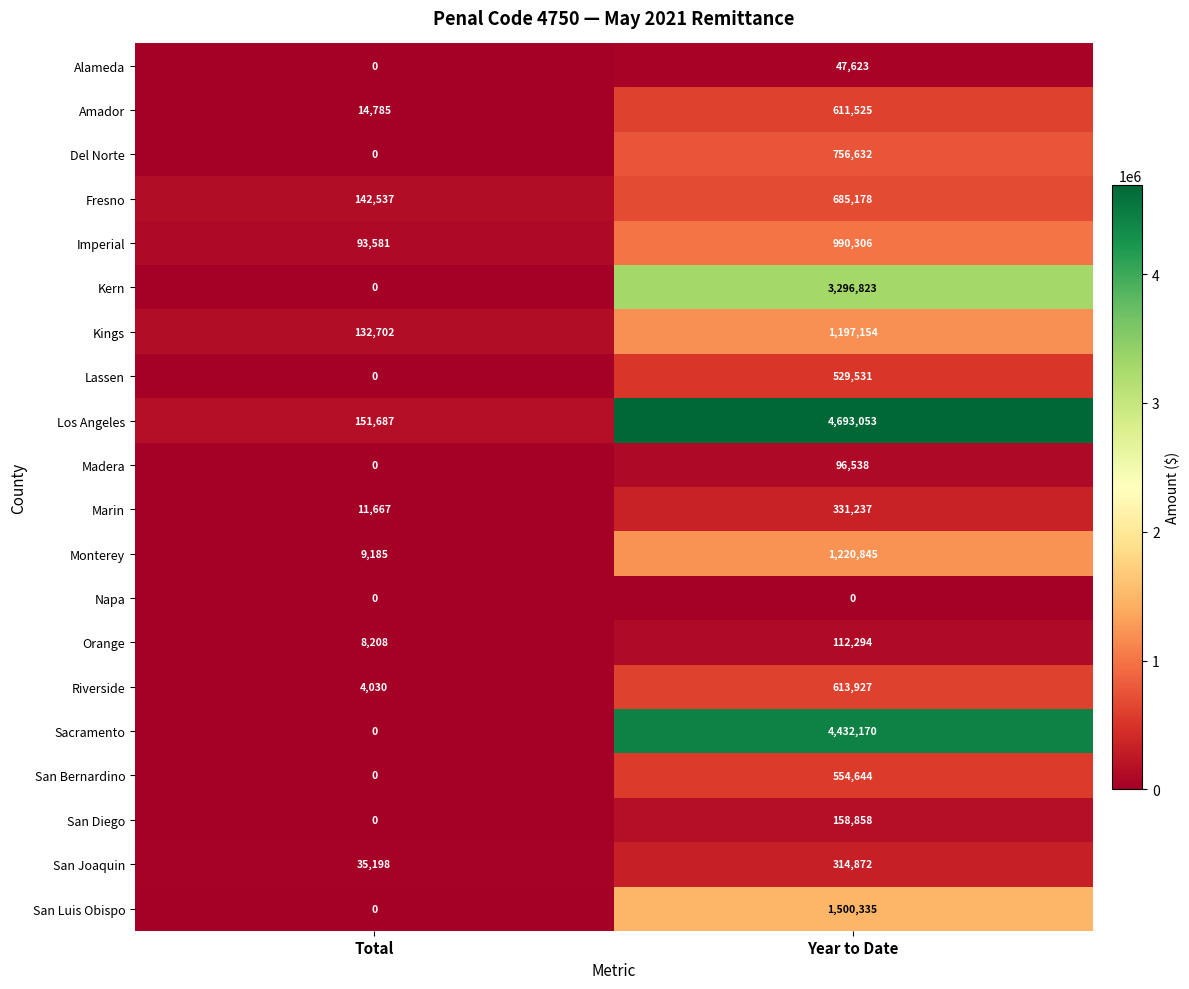

At Year to Date, list the series in order from smallest to largest.

Napa, Alameda, Madera, Orange, San Diego, San Joaquin, Marin, Lassen, San Bernardino, Amador, Riverside, Fresno, Del Norte, Imperial, Kings, Monterey, San Luis Obispo, Kern, Sacramento, Los Angeles